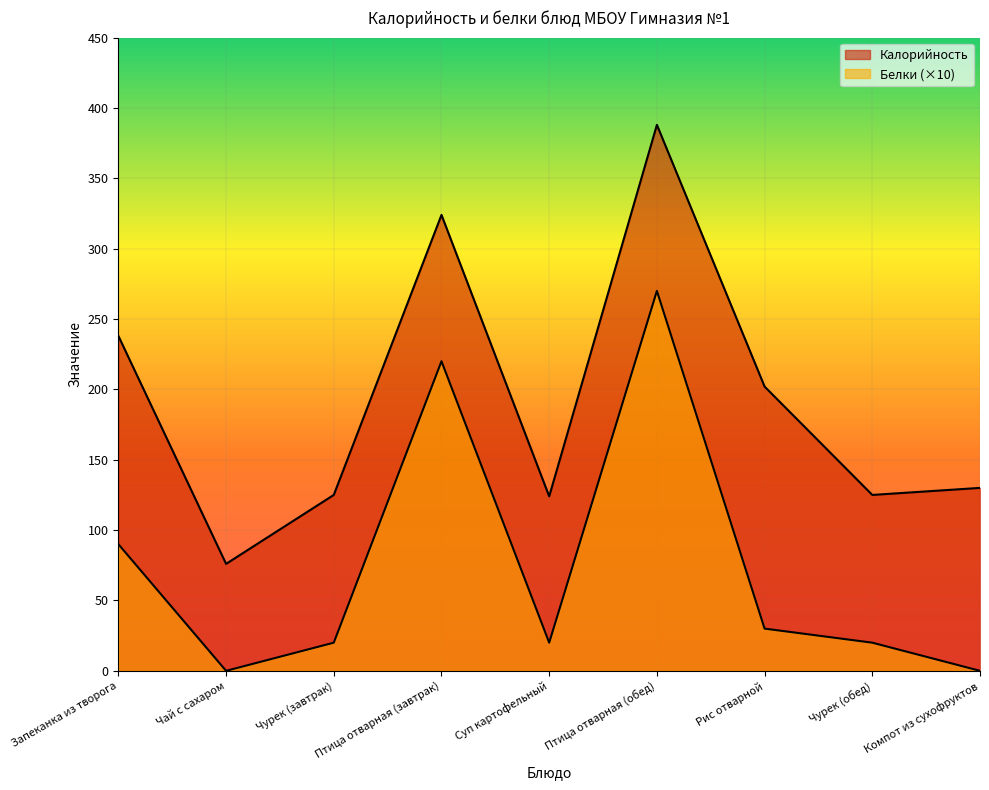

True or false: Калорийность and Белки intersect in this chart.

False